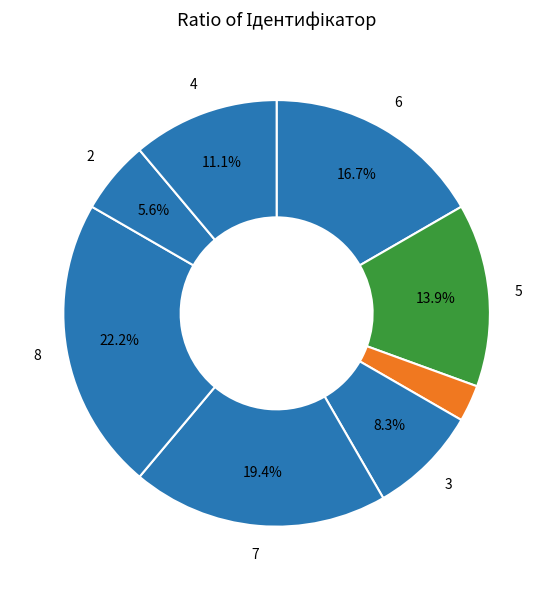

Count the number of slices in the pie.

8